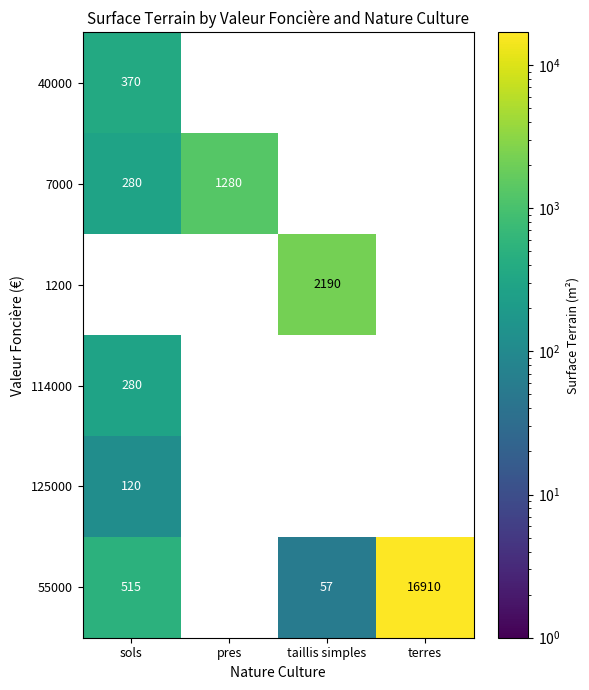

The value of 55000 at sols is 882.4. True or false?

False